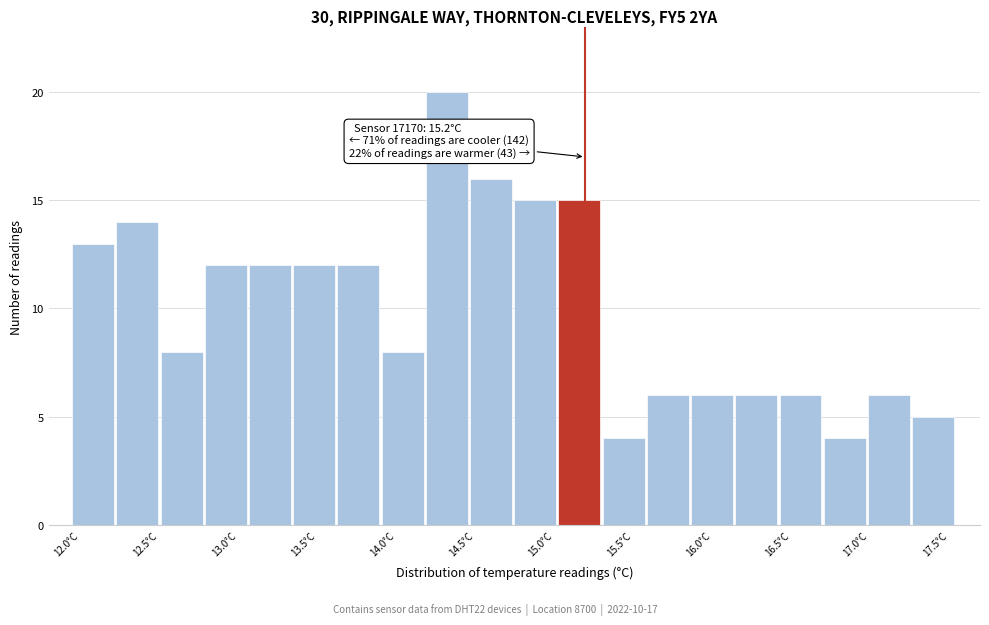

Over which range of the x-axis is the bar tallest?

14.19 to 14.47